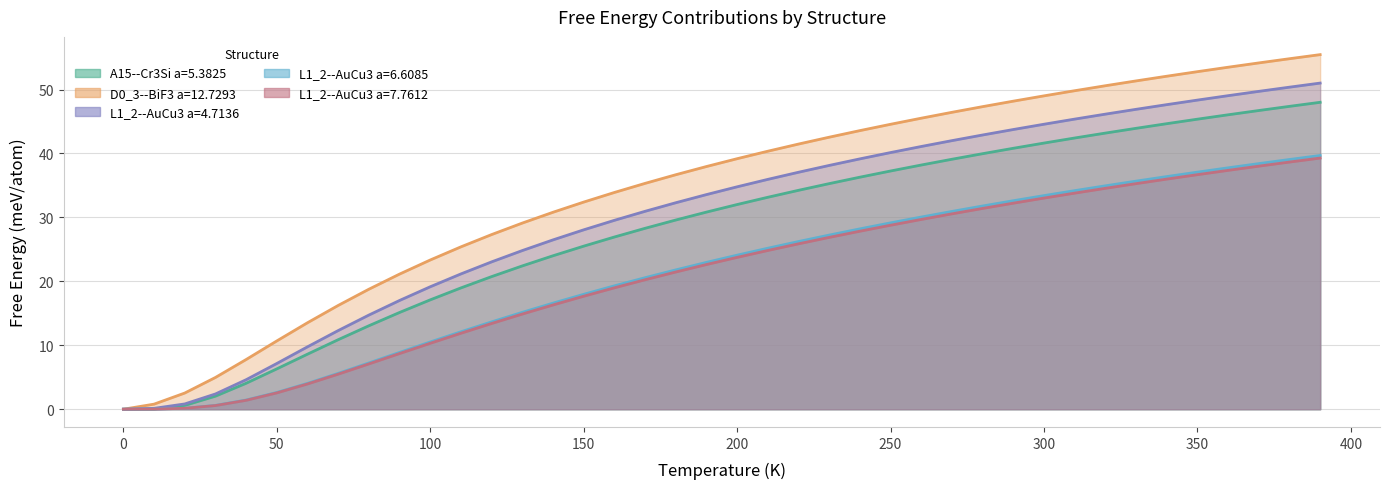

Reading left to right, what are all the values shown in this chart?

A15--Cr3Si a=5.3825: 0.0	0.0	0.6	2.0	4.1	6.3	8.6	10.9	13.1	15.1	17.1	19.0	20.7	22.4	24.0	25.5	26.9	28.3	29.6	30.8	32.0	33.1	34.2	35.3	36.3	37.3	38.2	39.1	40.0	40.8	41.6	42.4	43.2	43.9	44.7	45.4	46.0	46.7	47.4	48.0
D0_3--BiF3 a=12.7293: 0.0	0.8	2.5	5.0	7.8	10.7	13.5	16.2	18.8	21.1	23.3	25.4	27.3	29.1	30.8	32.4	33.9	35.3	36.7	38.0	39.2	40.4	41.5	42.5	43.6	44.6	45.5	46.4	47.3	48.2	49.0	49.8	50.6	51.3	52.1	52.8	53.5	54.2	54.8	55.5
L1_2--AuCu3 a=4.7136: 0.0	0.1	0.8	2.4	4.6	7.2	9.8	12.3	14.7	17.0	19.2	21.2	23.0	24.8	26.5	28.1	29.5	31.0	32.3	33.6	34.8	35.9	37.1	38.1	39.2	40.1	41.1	42.0	42.9	43.7	44.6	45.4	46.1	46.9	47.6	48.3	49.0	49.7	50.4	51.0
L1_2--AuCu3 a=6.6085: 0.0	0.0	0.2	0.6	1.4	2.6	4.0	5.6	7.2	8.9	10.5	12.1	13.7	15.2	16.6	18.0	19.3	20.6	21.8	23.0	24.1	25.2	26.2	27.2	28.2	29.1	30.1	30.9	31.8	32.6	33.4	34.2	34.9	35.7	36.4	37.1	37.8	38.4	39.1	39.7
L1_2--AuCu3 a=7.7612: 0.0	0.0	0.1	0.6	1.4	2.6	4.0	5.5	7.1	8.7	10.3	11.9	13.4	14.9	16.3	17.7	19.0	20.2	21.5	22.6	23.7	24.8	25.9	26.9	27.8	28.8	29.7	30.6	31.4	32.2	33.0	33.8	34.5	35.3	36.0	36.7	37.4	38.0	38.7	39.3